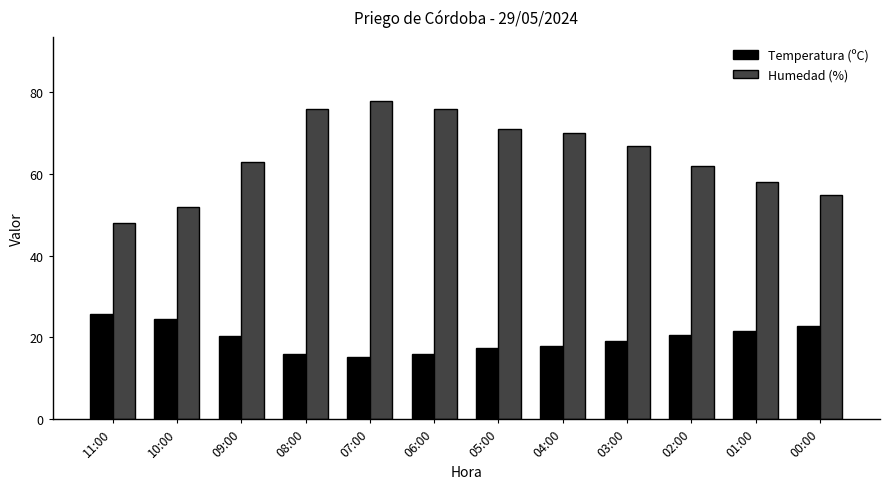

Rank the series at 09:00 from lowest to highest value.

Temperatura (ºC), Humedad (%)